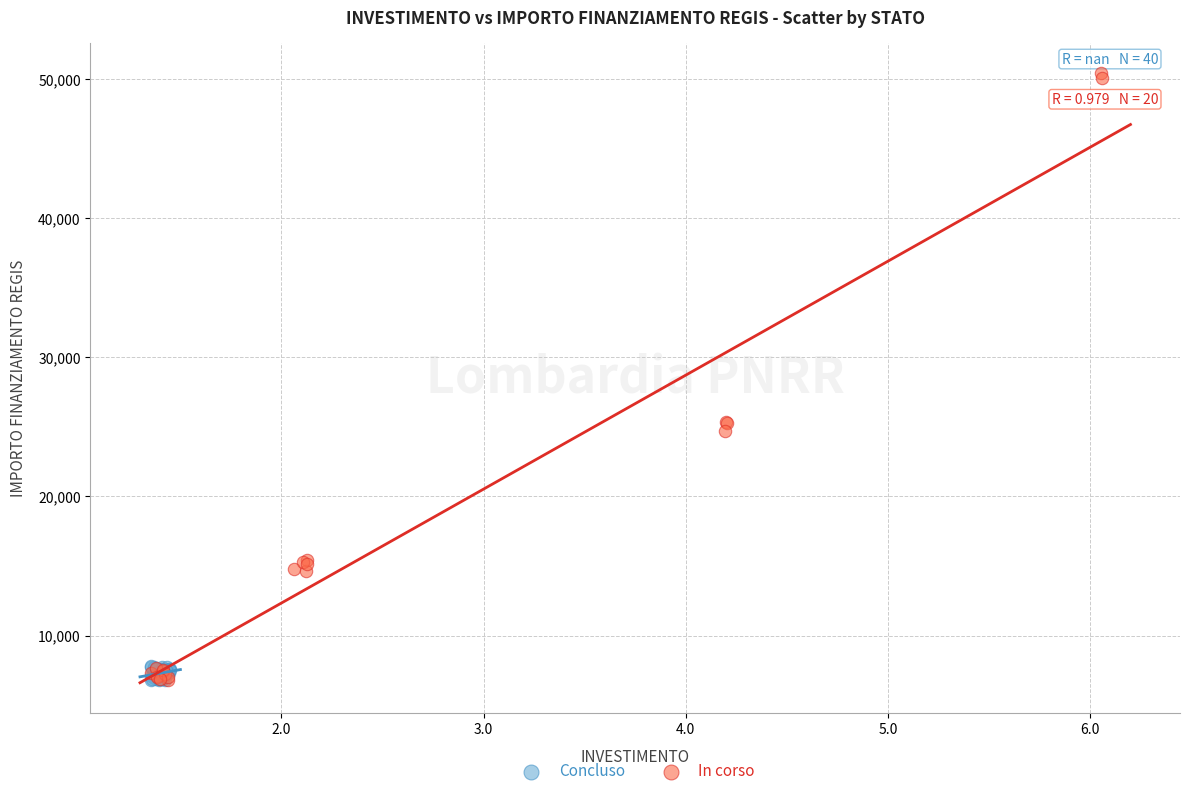

Which series has the largest Y range (max minus min)?

In corso